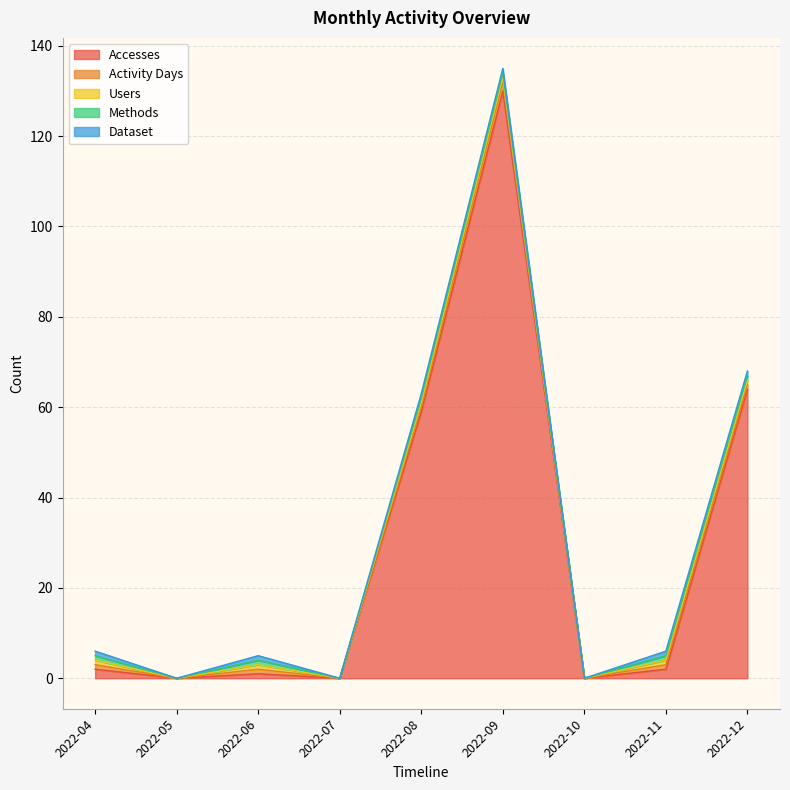

Is it true that Accesses equals 0 at 2022-05?

True